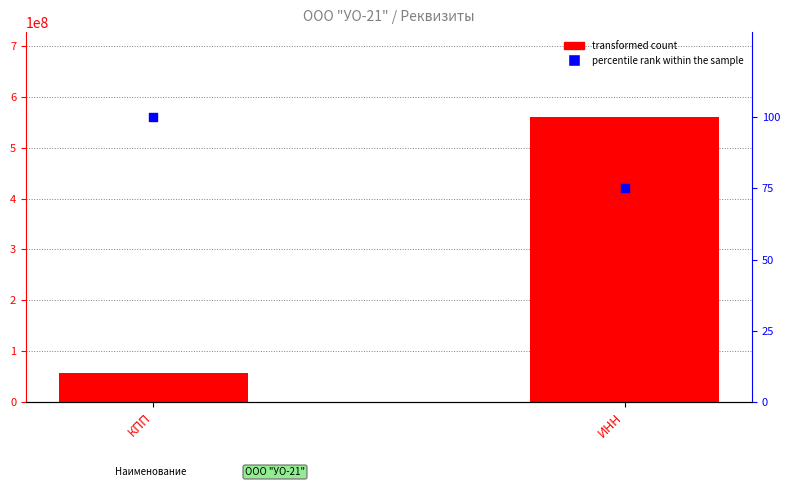

At how many categories does at least one series exceed 454140839?

1